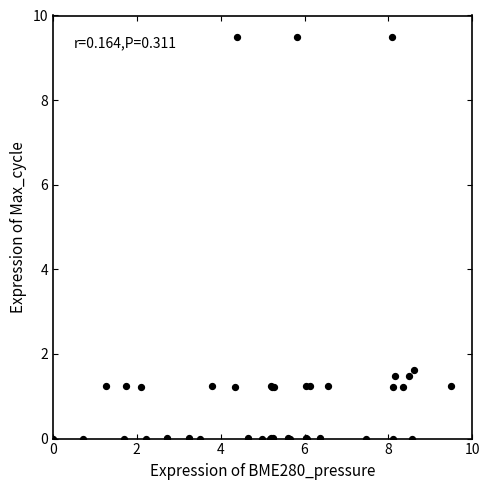

What Y value in the scatter plot is closest to 4?

1.6